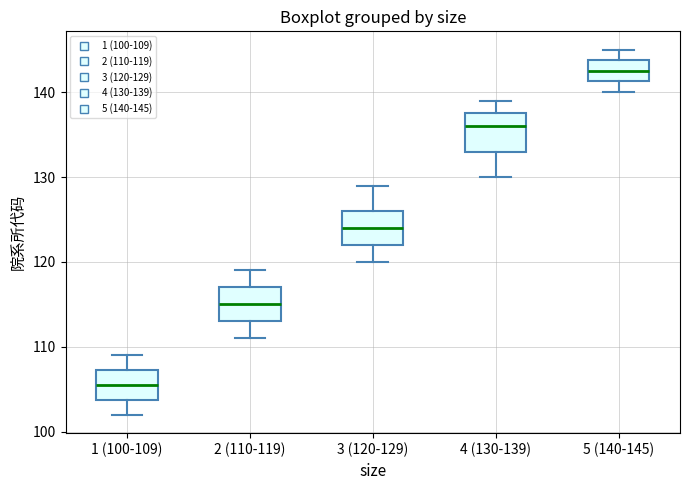

Reading left to right, read every box against the y-axis: the position of its median line, the range the box covers, and the ends of its whiskers. The values are not printed on the chart, so give them approximately, as read against the axis.

1 (100-109): median 106, box 104 to 107, whiskers 102 to 109
2 (110-119): median 115, box 113 to 117, whiskers 111 to 119
3 (120-129): median 124, box 122 to 126, whiskers 120 to 129
4 (130-139): median 136, box 133 to 138, whiskers 130 to 139
5 (140-145): median 143, box 141 to 144, whiskers 140 to 145